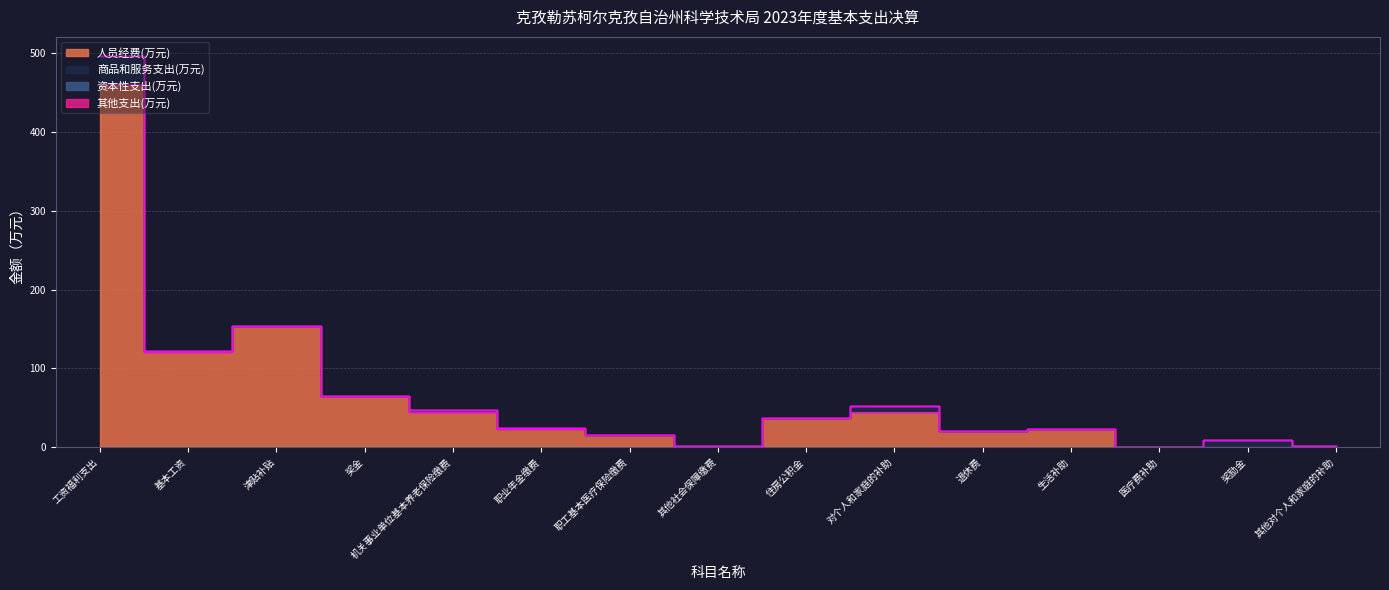

At how many categories does at least one series exceed 156?

1